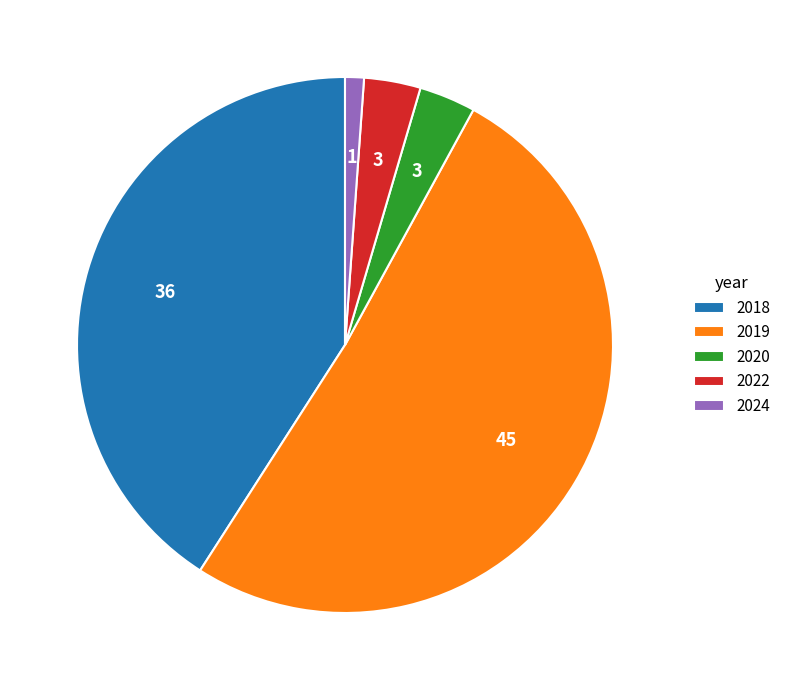

Does 2024 represent more than half of the total?

No